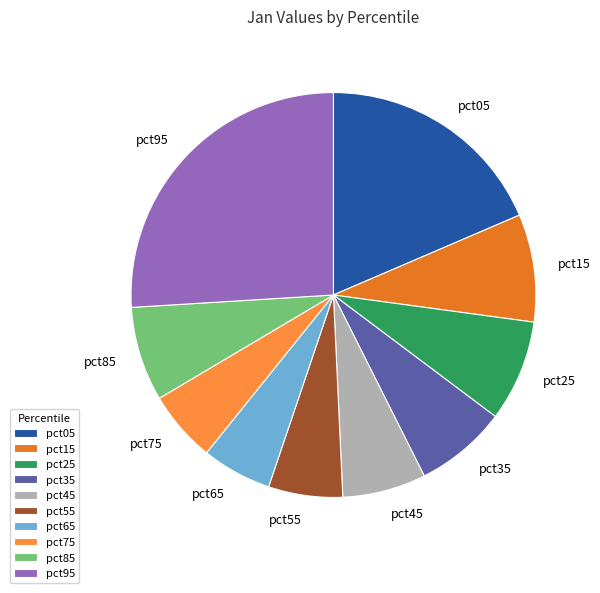

Is the sum of pct85 and pct05 greater than half?

No